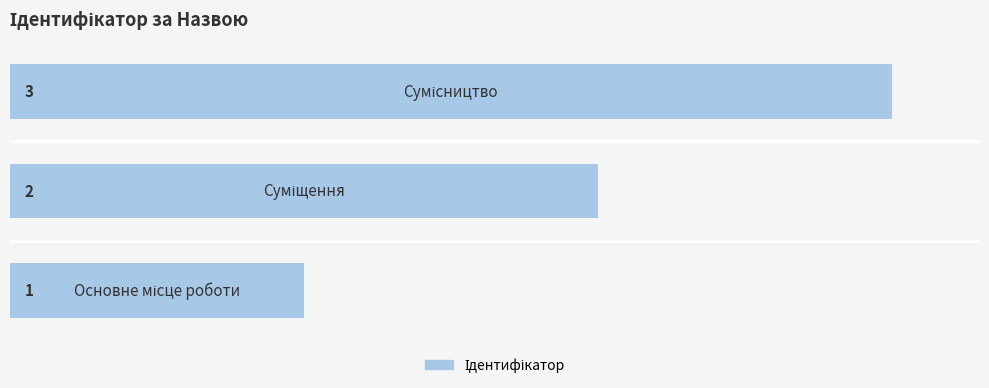

How many values are between 1 and 3?

3